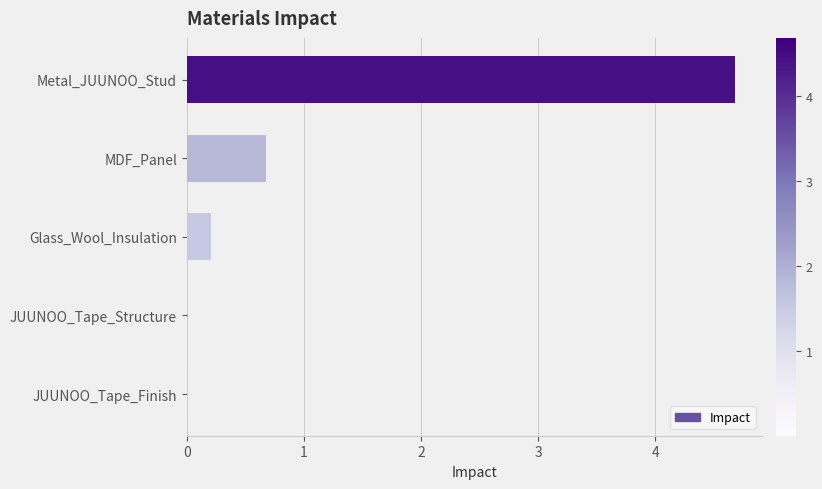

Which has a higher value, JUUNOO_Tape_Finish or MDF_Panel?

MDF_Panel